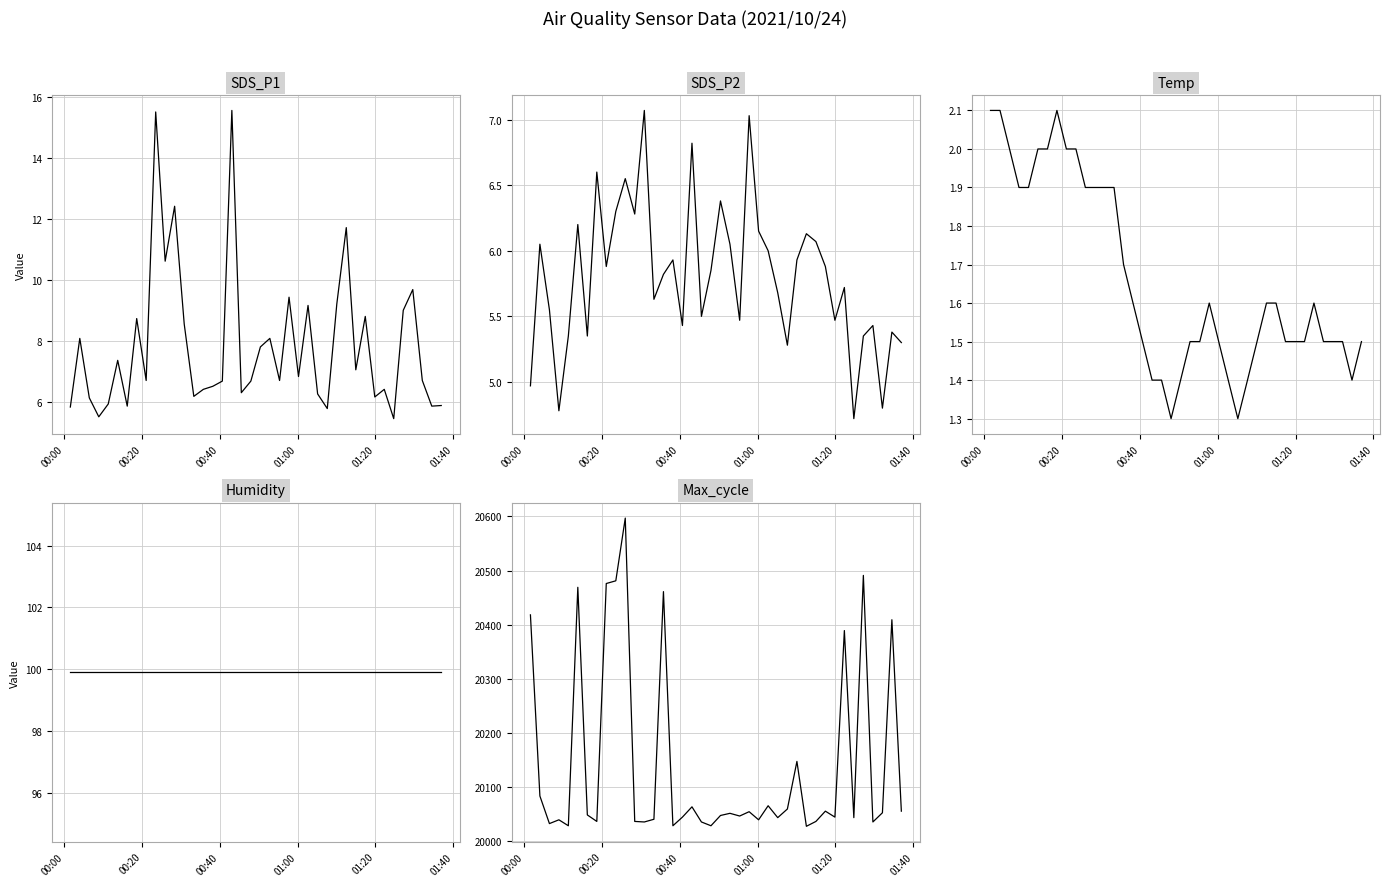

True or false: SDS_P1 has a value of 8.4 at 38.

False